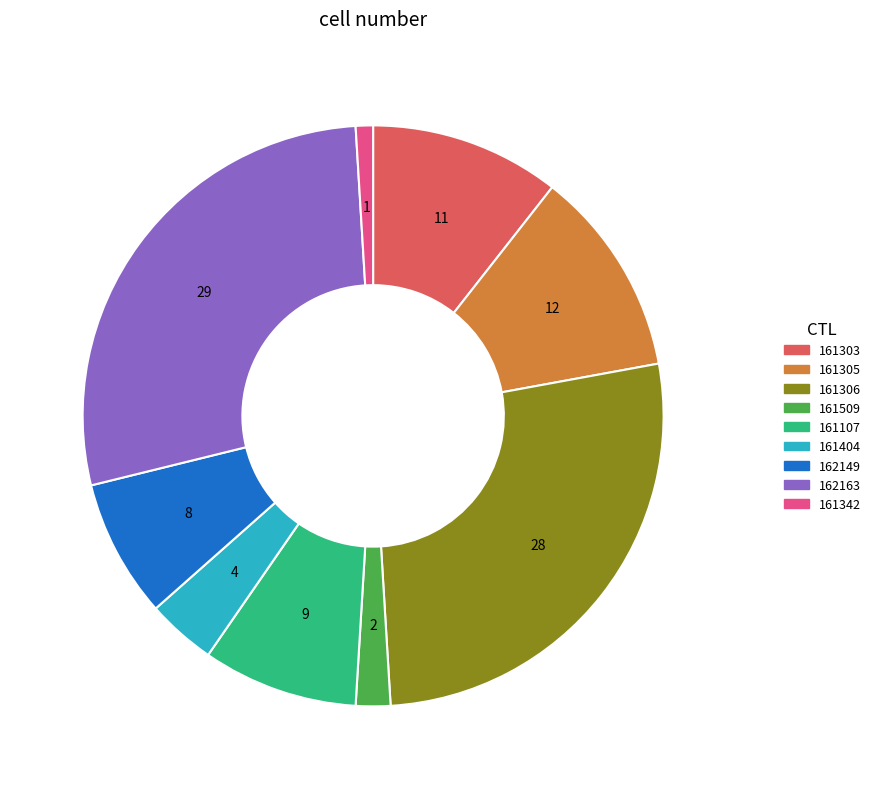

What is the smallest slice in the pie chart?

161342